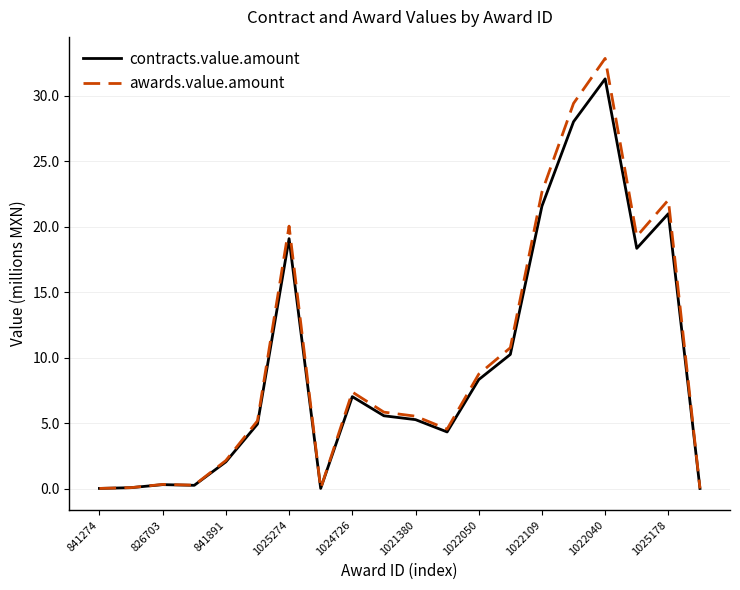

List the series in order of their peak value, highest first.

awards.value.amount, contracts.value.amount